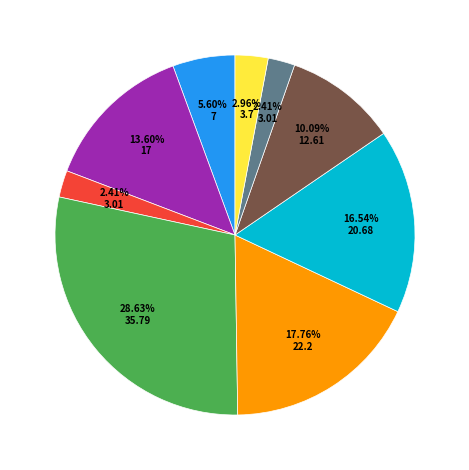

Is there a majority slice in this chart?

No